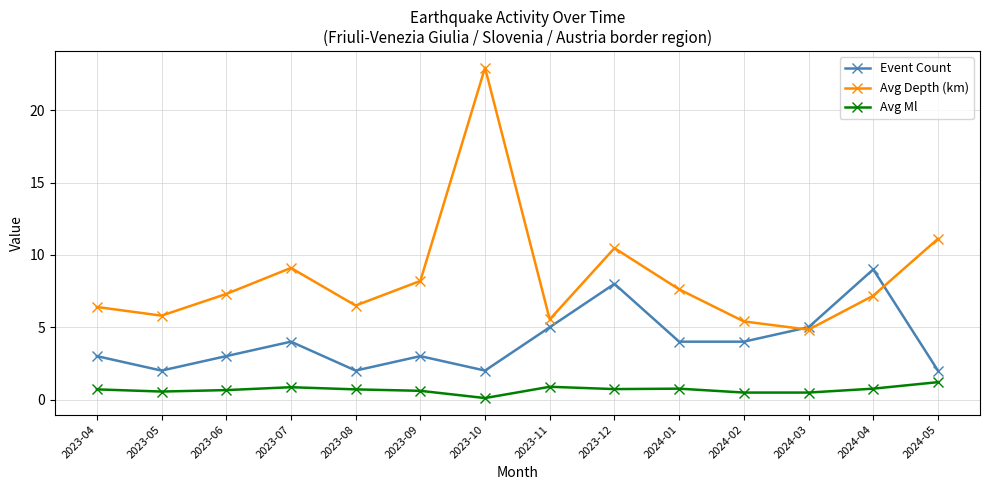

What is the difference between the Avg Ml values at 2024-01 and 2024-03?

0.3